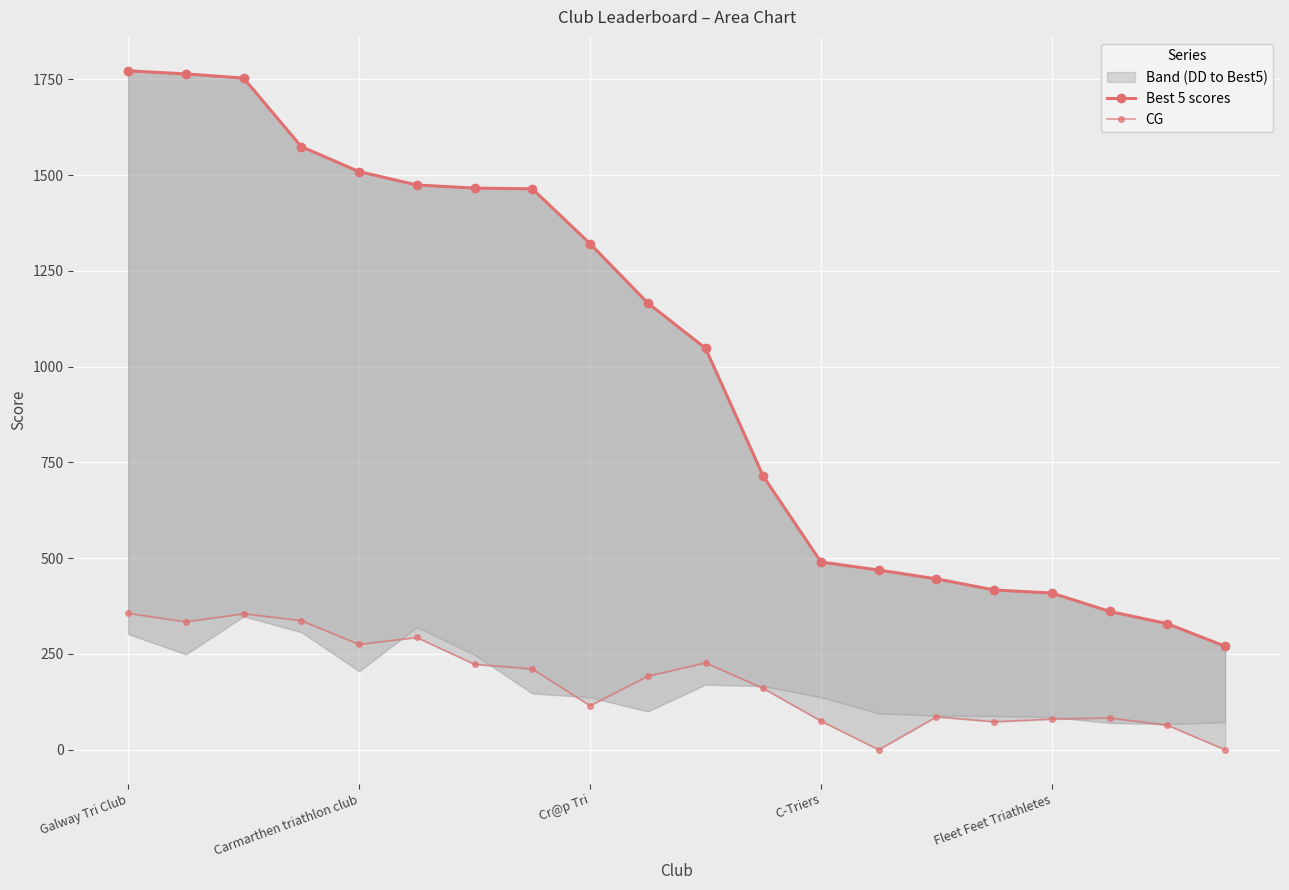

What is the value of the Best 5 scores point at the 13th from the left?

490